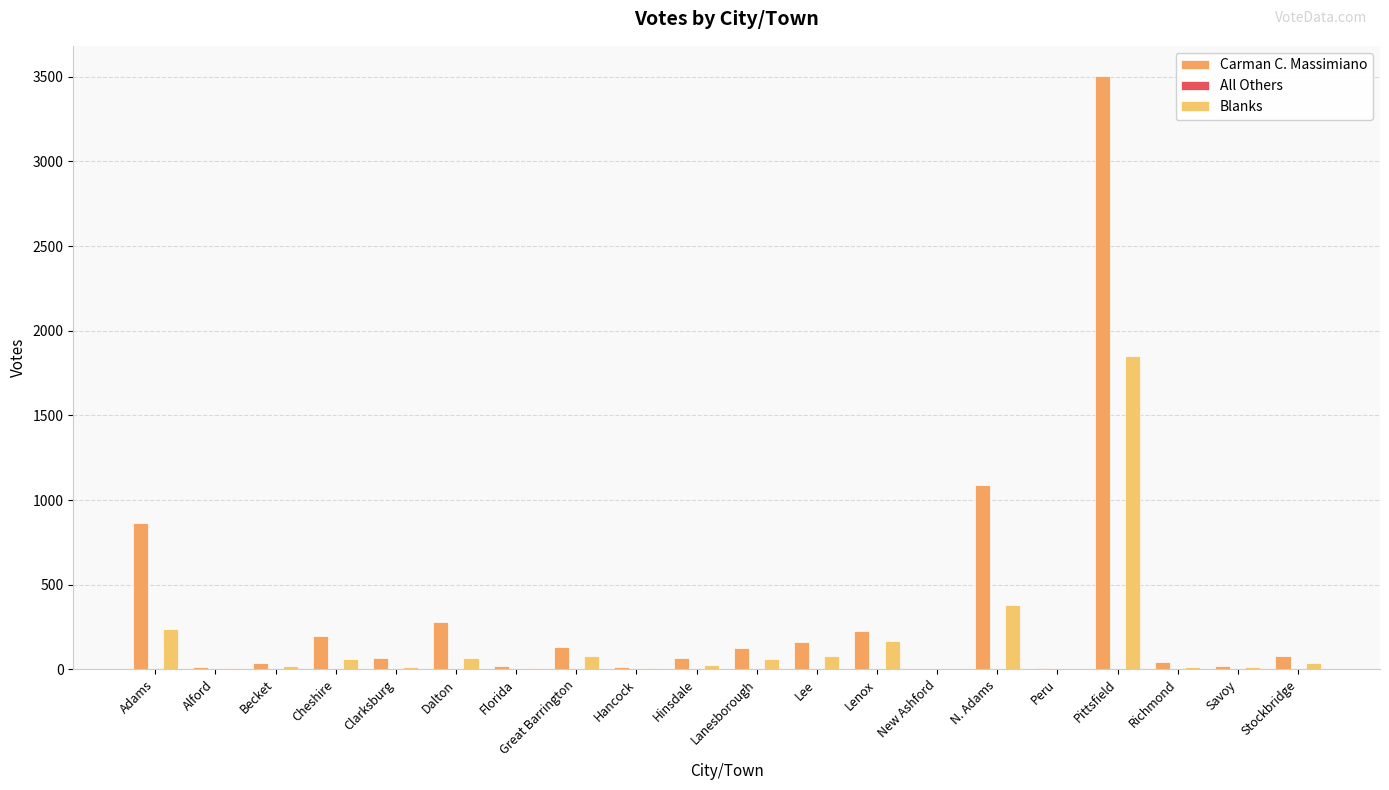

Between New Ashford and Hancock, which is larger?

Hancock